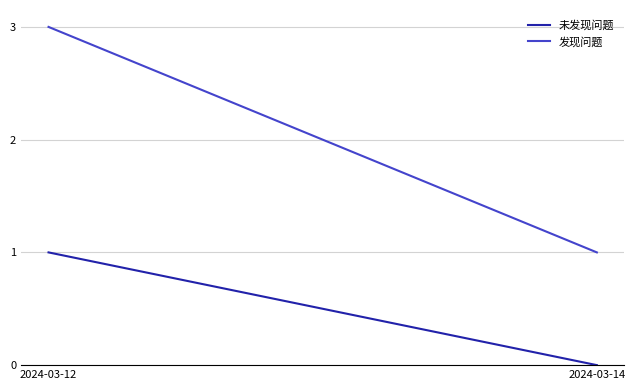

What is the difference between the 发现问题 values at 2024-03-14 and 2024-03-12?

2